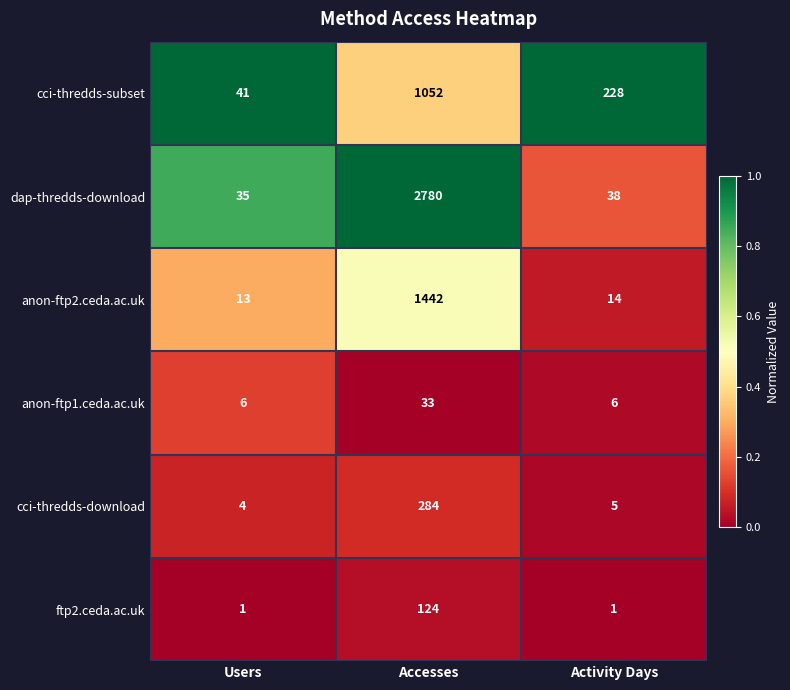

Reading left to right, what are all the values shown in this chart?

cci-thredds-subset: Users=41	Accesses=1052	Activity Days=228
dap-thredds-download: Users=35	Accesses=2780	Activity Days=38
anon-ftp2.ceda.ac.uk: Users=13	Accesses=1442	Activity Days=14
anon-ftp1.ceda.ac.uk: Users=6	Accesses=33	Activity Days=6
cci-thredds-download: Users=4	Accesses=284	Activity Days=5
ftp2.ceda.ac.uk: Users=1	Accesses=124	Activity Days=1